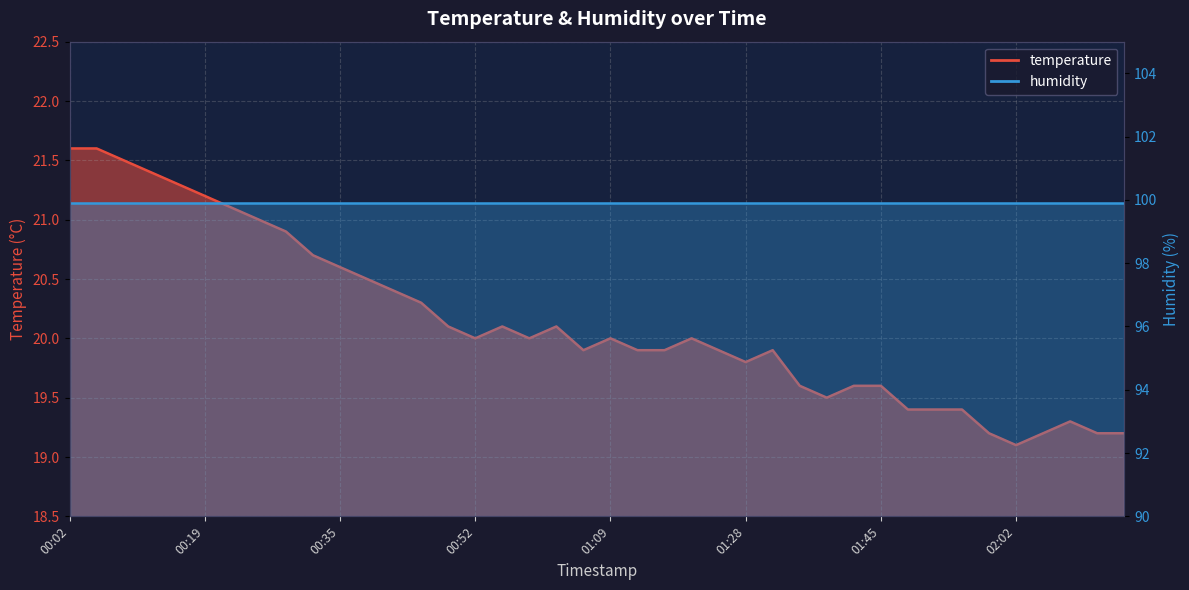

Reading right to left, list all the values displayed in this chart.

02:16=19.2	02:12=19.2	02:09=19.3	02:06=19.2	02:02=19.1	01:59=19.2	01:55=19.4	01:52=19.4	01:49=19.4	01:45=19.6	01:41=19.6	01:38=19.5	01:34=19.6	01:31=19.9	01:28=19.8	01:24=19.9	01:20=20.0	01:16=19.9	01:13=19.9	01:09=20.0	01:06=19.9	01:02=20.1	00:59=20.0	00:56=20.1	00:52=20.0	00:49=20.1	00:45=20.3	00:42=20.4	00:39=20.5	00:35=20.6	00:32=20.7	00:29=20.9	00:25=21.0	00:22=21.1	00:19=21.2	00:15=21.3	00:12=21.4	00:08=21.5	00:05=21.6	00:02=21.6